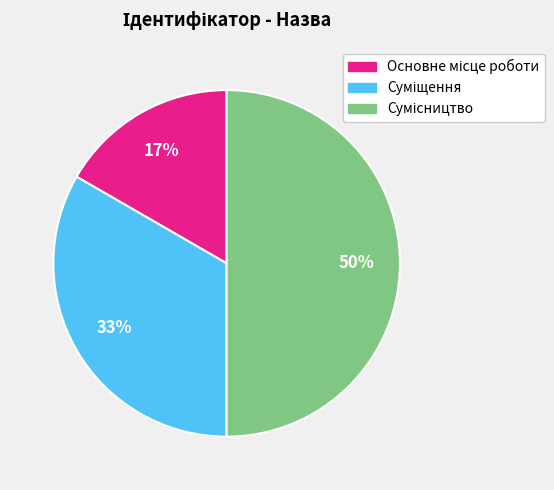

To the nearest percent, what is the difference between the largest and smallest slice percentages?

33%